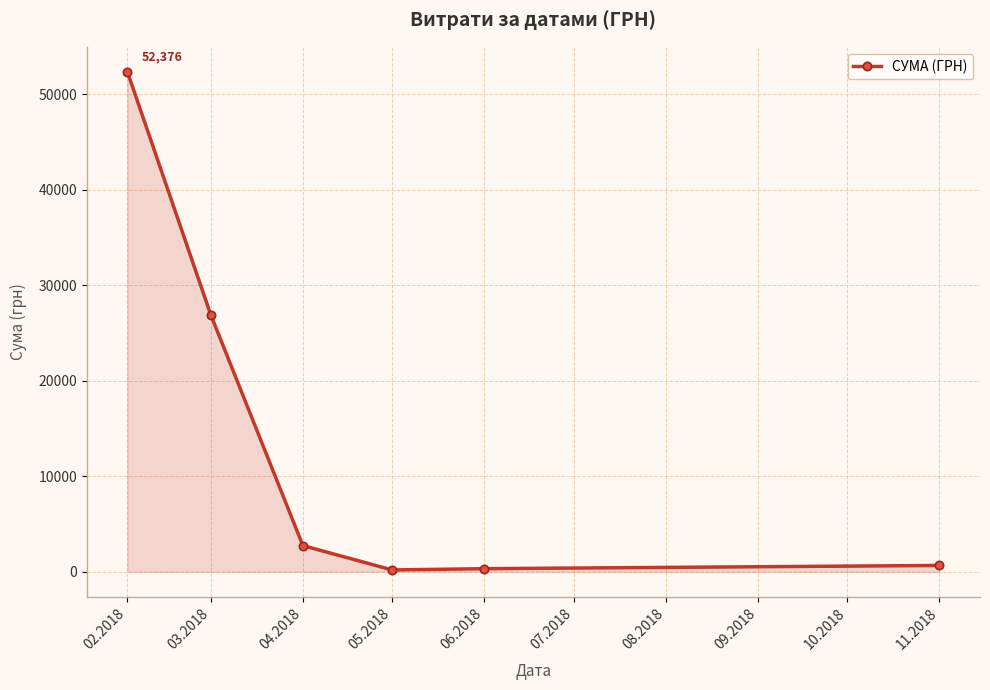

What is the label of the 2nd point from the right?

06.2018